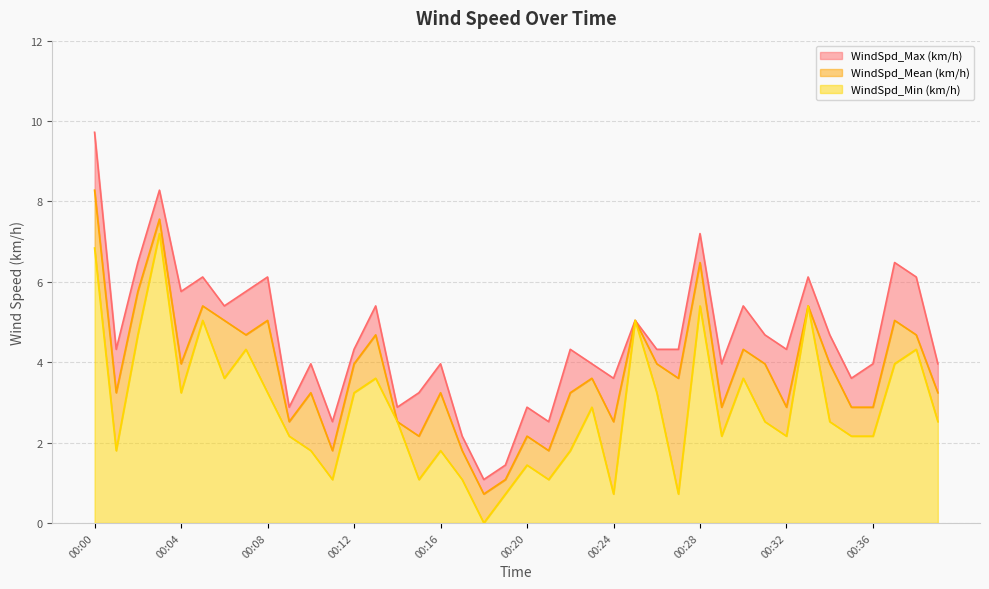

True or false: WindSpd_Min (km/h) and WindSpd_Mean (km/h) cross at least once.

False